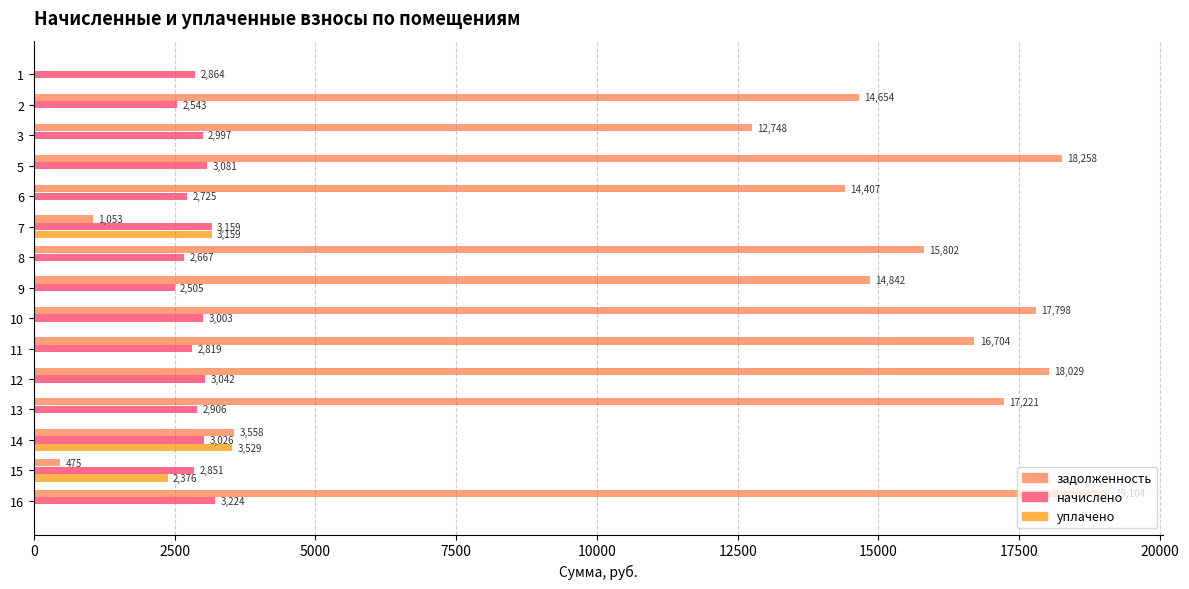

Which series has the largest total across all categories?

задолженность